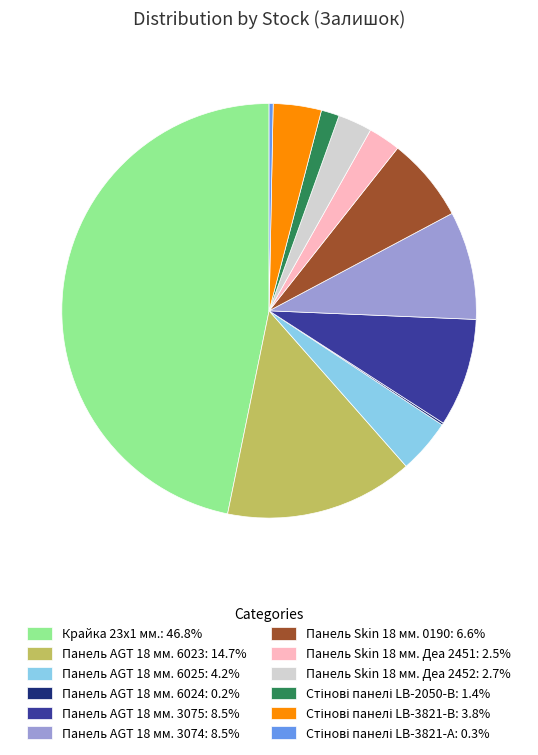

Is there any slice that represents more than half of the pie?

No